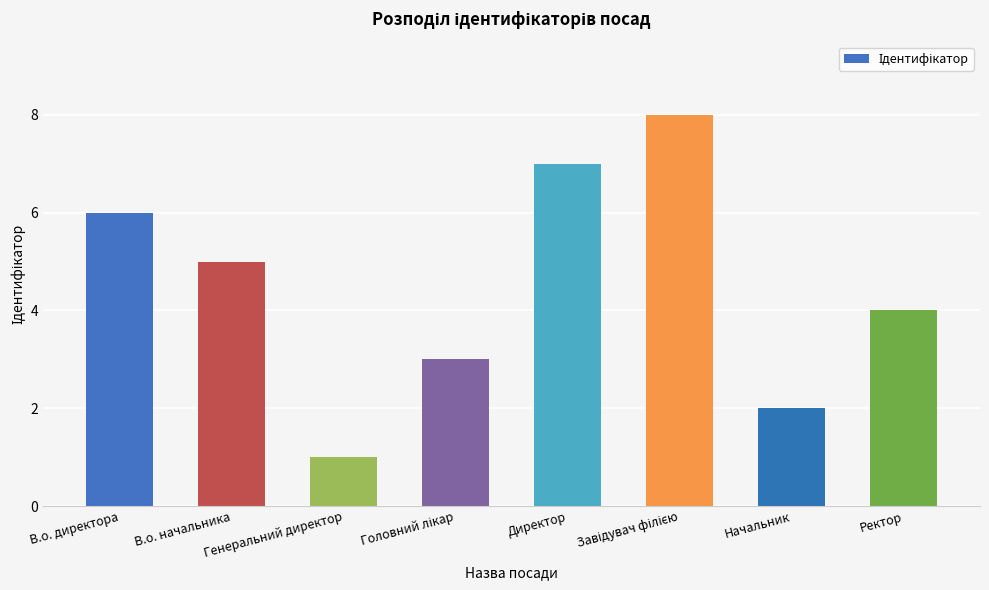

What is the ratio of the value at В.о. начальника to the value at Начальник?

2.5